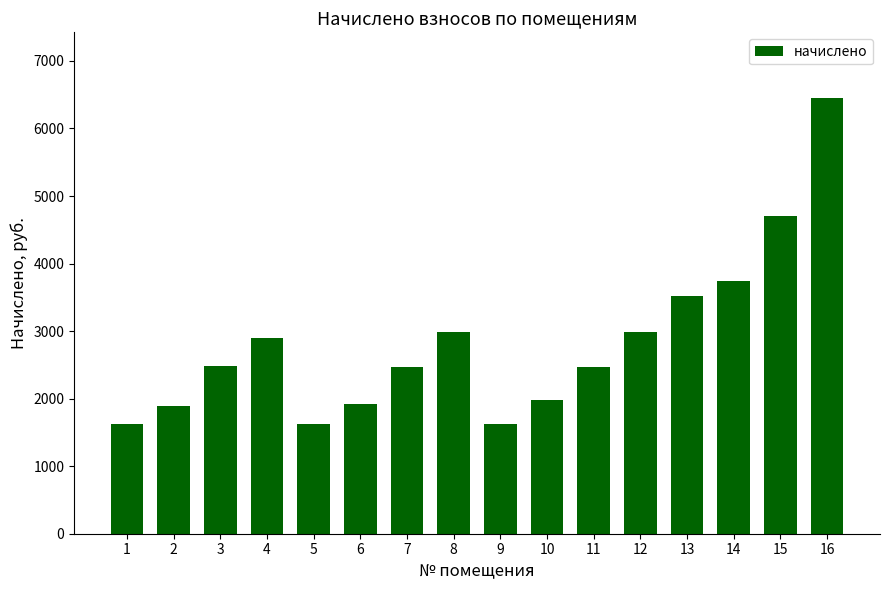

Which has a higher value, 4 or 9?

4